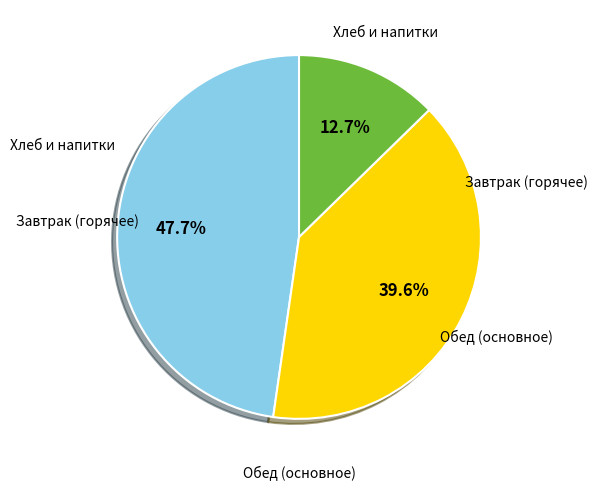

Does any single category account for the majority?

No